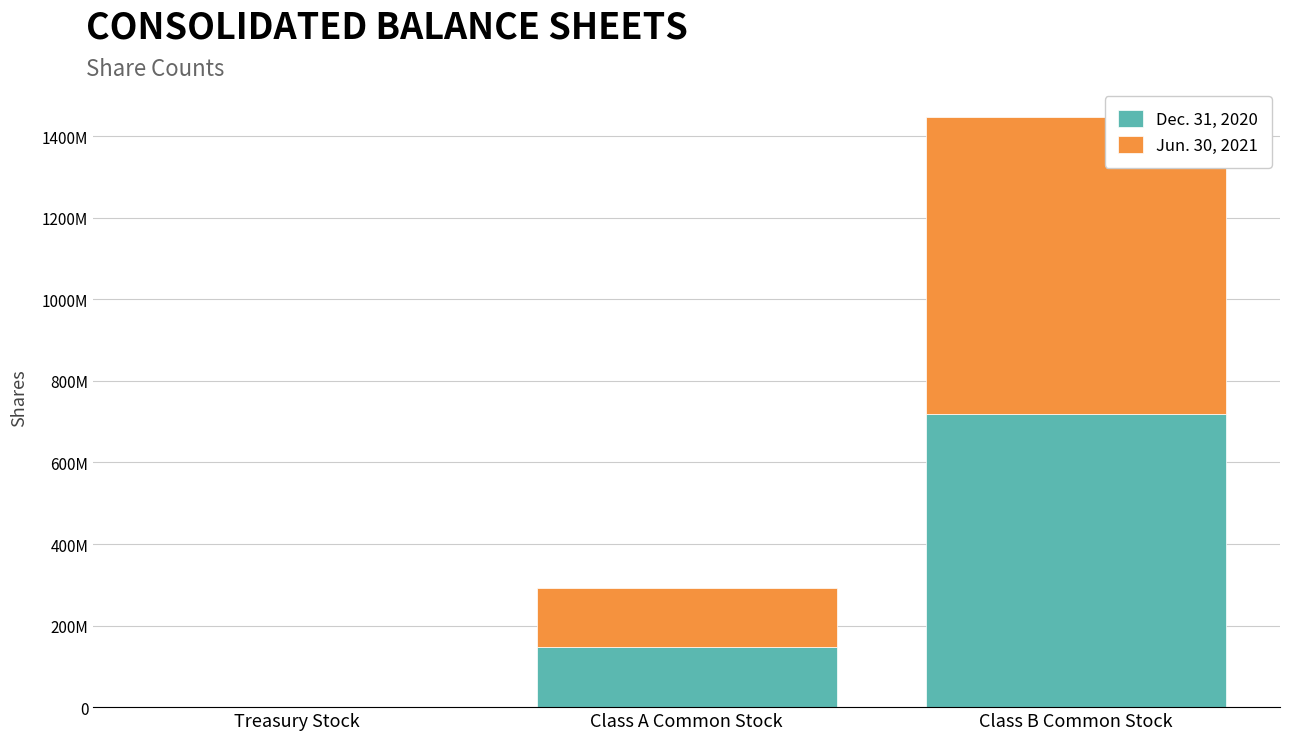

Rank the series at Class B Common Stock from lowest to highest value.

Dec. 31, 2020, Jun. 30, 2021